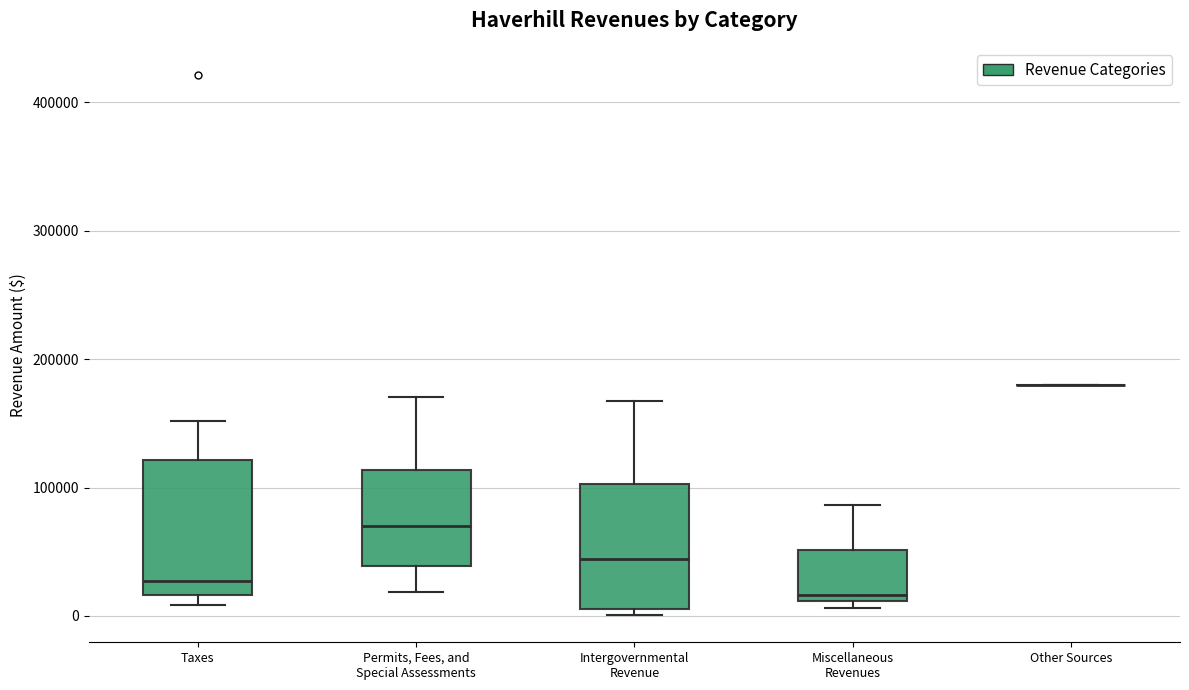

Reading left to right, transcribe this box plot: for each box, give where its median line is, the range the box spans, and where its two whiskers end, as read against the y-axis. The values are not printed on the chart, so give them approximately, as read against the axis.

Taxes: median 30000, box 20000 to 120000, whiskers 10000 to 150000
Permits, Fees, and Special Assessments: median 70000, box 40000 to 110000, whiskers 20000 to 170000
Intergovernmental Revenue: median 40000, box 10000 to 100000, whiskers 0 to 170000
Miscellaneous Revenues: median 20000, box 10000 to 50000, whiskers 10000 (just below the box's lower edge) to 90000
Other Sources: box collapsed to a line at 180000, whiskers 180000 to 180000